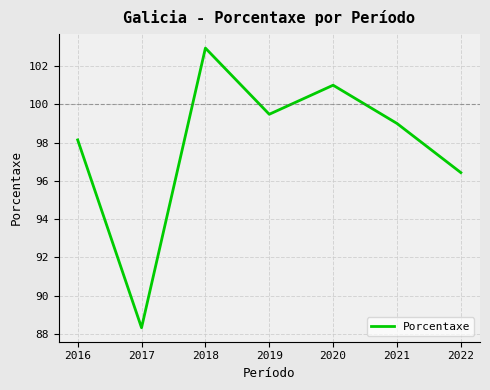

What is the ratio of the value at 2016 to the value at 2021?

1.0